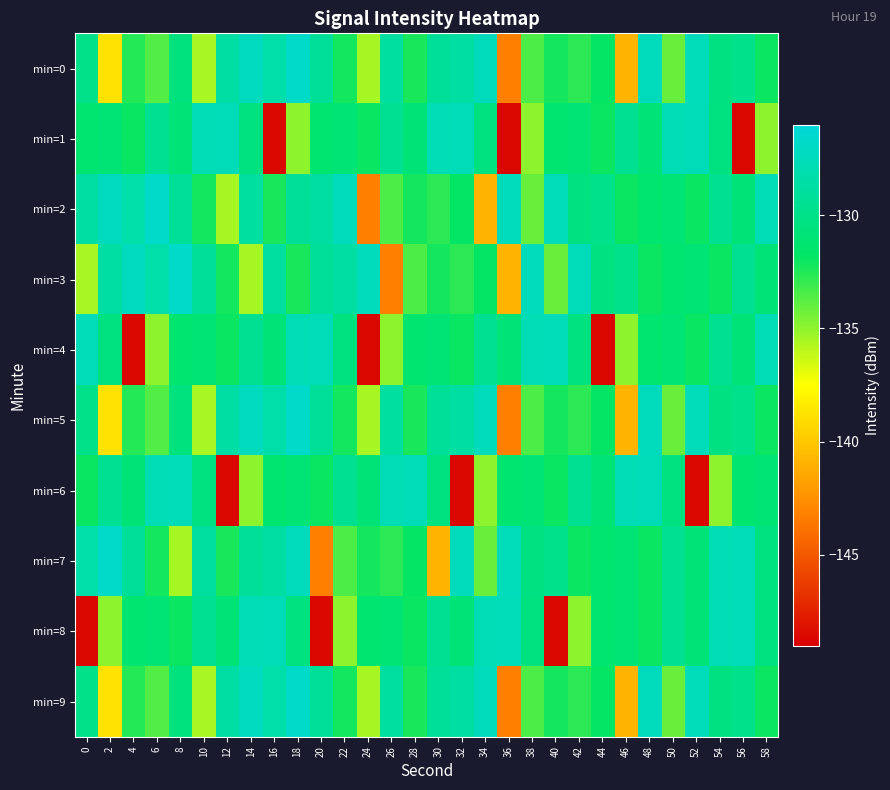

Reading left to right, what are all the values shown in this chart?

min=0: 0=-129.9	2=-138.8	4=-132.6	6=-133.6	8=-130.6	10=-135.5	12=-128.7	14=-127.4	16=-128.4	18=-126.8	20=-129.3	22=-132.2	24=-135.5	26=-128.9	28=-132.3	30=-129.2	32=-128.8	34=-127.5	36=-143.2	38=-133.5	40=-132.2	42=-132.7	44=-131.8	46=-140.8	48=-127.5	50=-134.1	52=-127.6	54=-130.3	56=-129.8	58=-132.0
min=1: 0=-131.2	2=-131.0	4=-131.9	6=-129.5	8=-130.9	10=-127.9	12=-127.6	14=-130.5	16=-148.7	18=-134.9	20=-131.2	22=-131.0	24=-131.9	26=-129.5	28=-130.9	30=-127.9	32=-127.6	34=-130.5	36=-148.7	38=-134.9	40=-131.2	42=-131.0	44=-131.9	46=-129.5	48=-130.9	50=-127.9	52=-127.6	54=-130.5	56=-148.7	58=-134.9
min=2: 0=-128.7	2=-127.4	4=-128.4	6=-126.8	8=-129.3	10=-132.2	12=-135.5	14=-128.9	16=-132.3	18=-129.2	20=-128.8	22=-127.5	24=-143.2	26=-133.5	28=-132.2	30=-132.7	32=-131.8	34=-140.8	36=-127.5	38=-134.1	40=-127.6	42=-130.3	44=-129.8	46=-132.0	48=-131.2	50=-131.0	52=-131.9	54=-129.5	56=-130.9	58=-127.9
min=3: 0=-135.5	2=-128.7	4=-127.4	6=-128.4	8=-126.8	10=-129.3	12=-132.2	14=-135.5	16=-128.9	18=-132.3	20=-129.2	22=-128.8	24=-127.5	26=-143.2	28=-133.5	30=-132.2	32=-132.7	34=-131.8	36=-140.8	38=-127.5	40=-134.1	42=-127.6	44=-130.3	46=-129.8	48=-132.0	50=-131.2	52=-131.0	54=-131.9	56=-129.5	58=-130.9
min=4: 0=-127.6	2=-130.5	4=-148.7	6=-134.9	8=-131.2	10=-131.0	12=-131.9	14=-129.5	16=-130.9	18=-127.9	20=-127.6	22=-130.5	24=-148.7	26=-134.9	28=-131.2	30=-131.0	32=-131.9	34=-129.5	36=-130.9	38=-127.9	40=-127.6	42=-130.5	44=-148.7	46=-134.9	48=-131.2	50=-131.0	52=-131.9	54=-129.5	56=-130.9	58=-127.9
min=5: 0=-129.9	2=-138.8	4=-132.6	6=-133.6	8=-130.6	10=-135.5	12=-128.7	14=-127.4	16=-128.4	18=-126.8	20=-129.3	22=-132.2	24=-135.5	26=-128.9	28=-132.3	30=-129.2	32=-128.8	34=-127.5	36=-143.2	38=-133.5	40=-132.2	42=-132.7	44=-131.8	46=-140.8	48=-127.5	50=-134.1	52=-127.6	54=-130.3	56=-129.8	58=-132.0
min=6: 0=-131.9	2=-129.5	4=-130.9	6=-127.9	8=-127.6	10=-130.5	12=-148.7	14=-134.9	16=-131.2	18=-131.0	20=-131.9	22=-129.5	24=-130.9	26=-127.9	28=-127.6	30=-130.5	32=-148.7	34=-134.9	36=-131.2	38=-131.0	40=-131.9	42=-129.5	44=-130.9	46=-127.9	48=-127.6	50=-130.5	52=-148.7	54=-134.9	56=-131.2	58=-131.0
min=7: 0=-128.4	2=-126.8	4=-129.3	6=-132.2	8=-135.5	10=-128.9	12=-132.3	14=-129.2	16=-128.8	18=-127.5	20=-143.2	22=-133.5	24=-132.2	26=-132.7	28=-131.8	30=-140.8	32=-127.5	34=-134.1	36=-127.6	38=-130.3	40=-129.8	42=-132.0	44=-131.2	46=-131.0	48=-131.9	50=-129.5	52=-130.9	54=-127.9	56=-127.6	58=-130.5
min=8: 0=-148.7	2=-134.9	4=-131.2	6=-131.0	8=-131.9	10=-129.5	12=-130.9	14=-127.9	16=-127.6	18=-130.5	20=-148.7	22=-134.9	24=-131.2	26=-131.0	28=-131.9	30=-129.5	32=-130.9	34=-127.9	36=-127.6	38=-130.5	40=-148.7	42=-134.9	44=-131.2	46=-131.0	48=-131.9	50=-129.5	52=-130.9	54=-127.9	56=-127.6	58=-130.5
min=9: 0=-129.9	2=-138.8	4=-132.6	6=-133.6	8=-130.6	10=-135.5	12=-128.7	14=-127.4	16=-128.4	18=-126.8	20=-129.3	22=-132.2	24=-135.5	26=-128.9	28=-132.3	30=-129.2	32=-128.8	34=-127.5	36=-143.2	38=-133.5	40=-132.2	42=-132.7	44=-131.8	46=-140.8	48=-127.5	50=-134.1	52=-127.6	54=-130.3	56=-129.8	58=-132.0